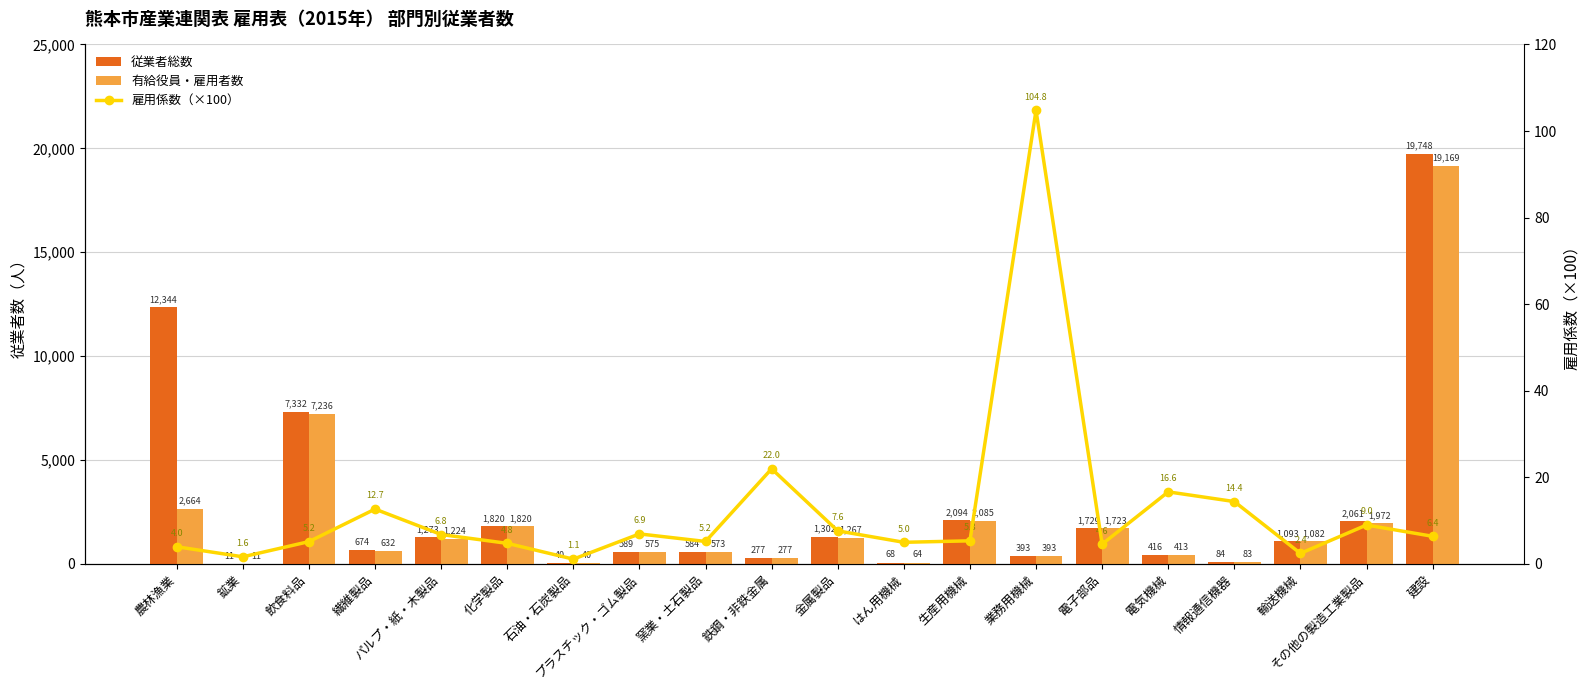

At which category is the sum across all series the highest?

建設